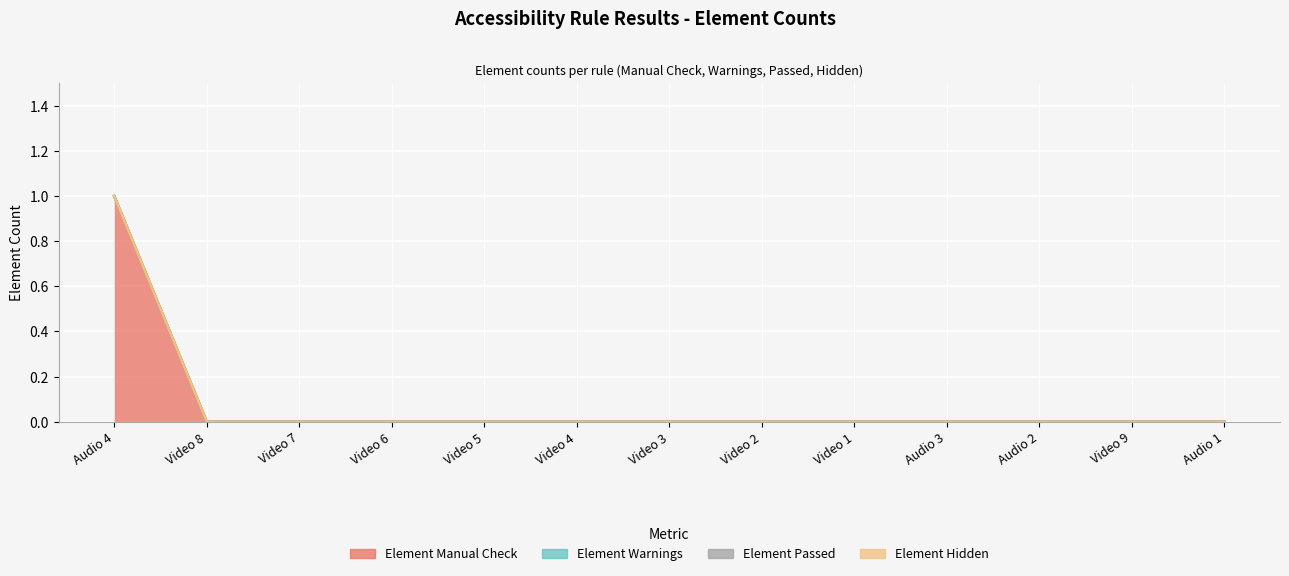

Rank the series by their maximum value, from highest to lowest.

Element Manual Check, Element Warnings, Element Passed, Element Hidden